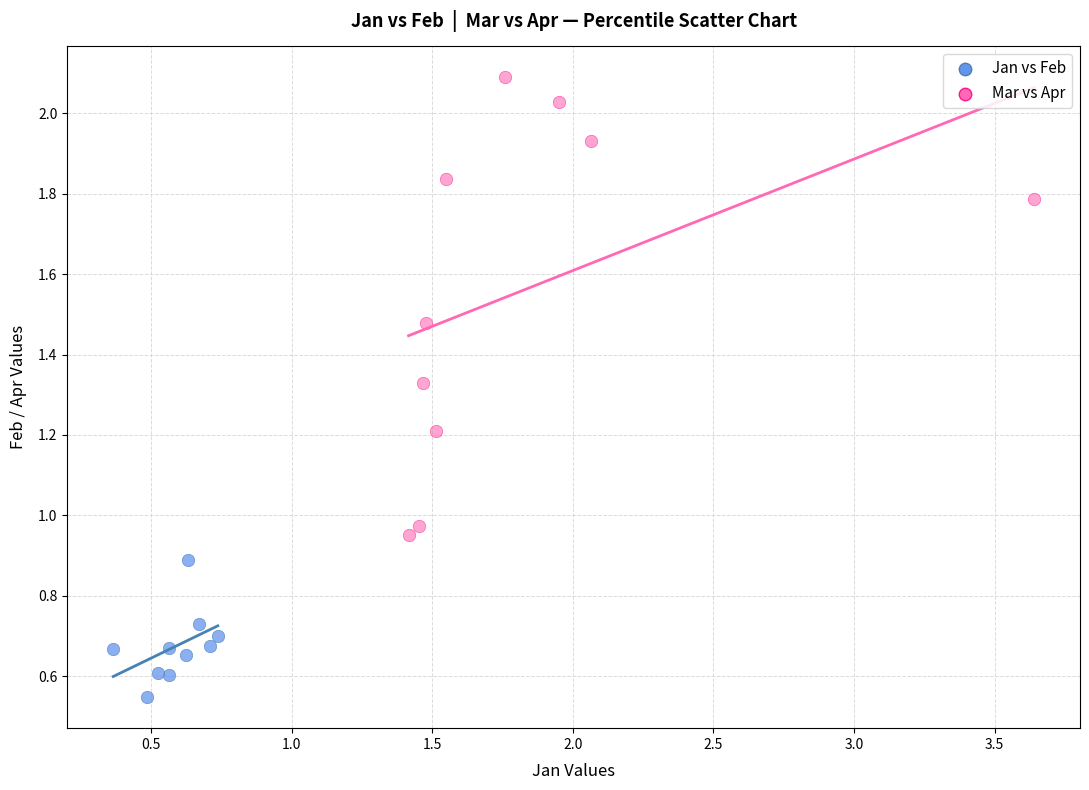

Which series reaches the minimum Y coordinate?

Jan vs Feb